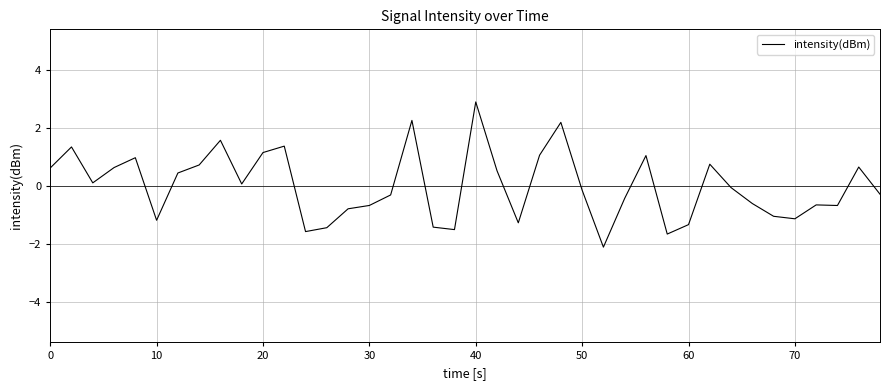

What is the smallest value displayed?

-2.1